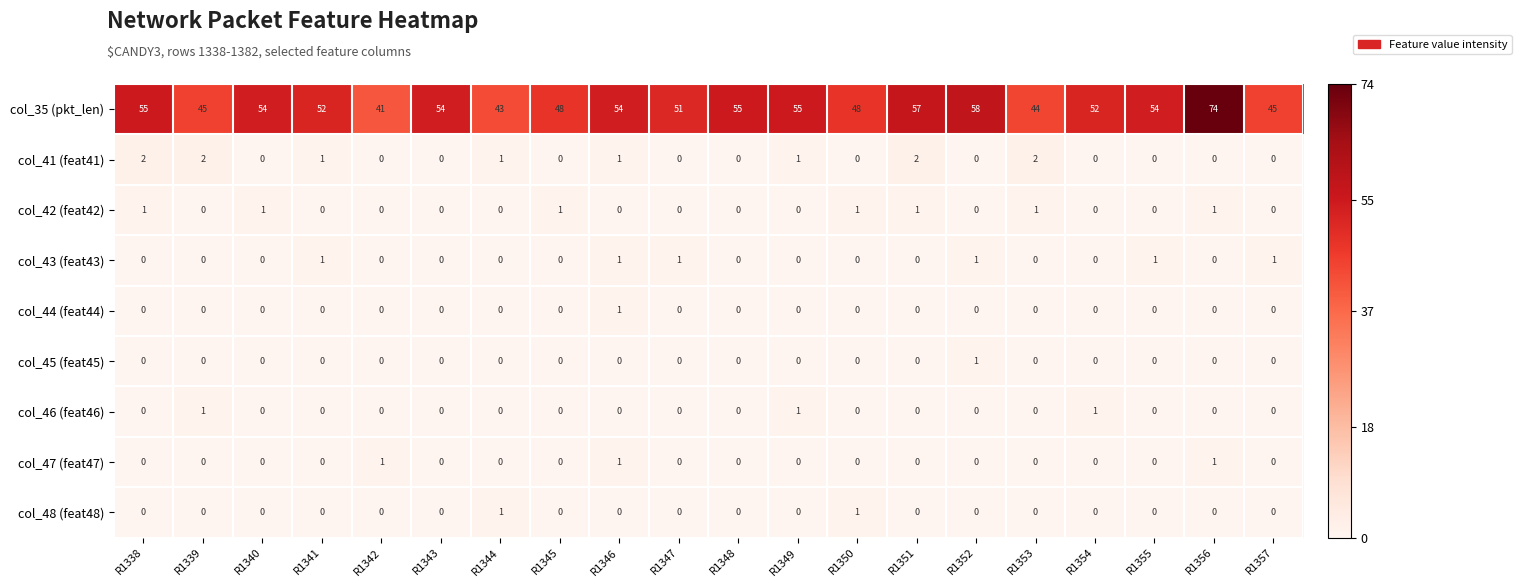

At which category is the sum across all series the highest?

R1356